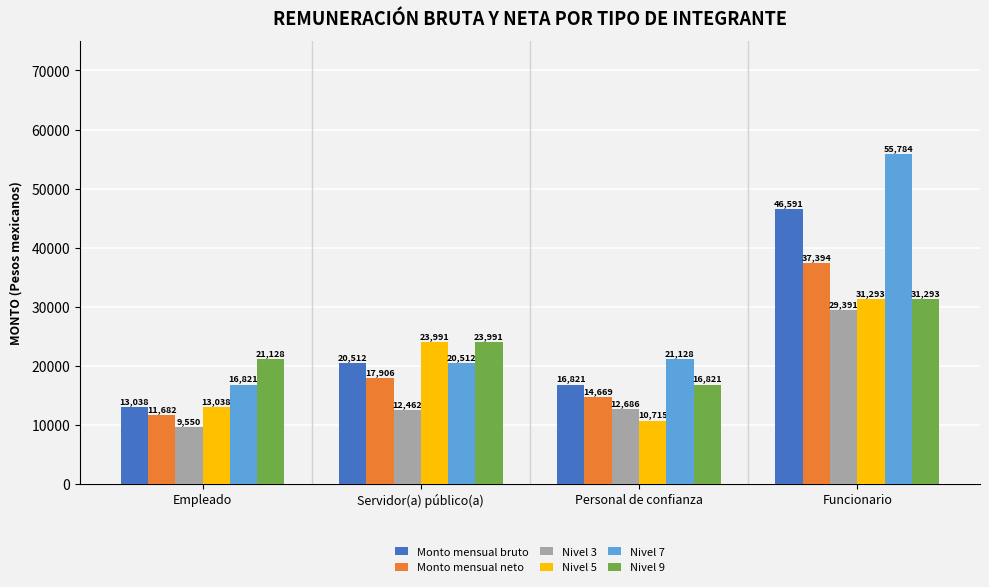

What is the sum of the Monto mensual bruto values at Funcionario and Servidor(a) público(a)?

67102.6